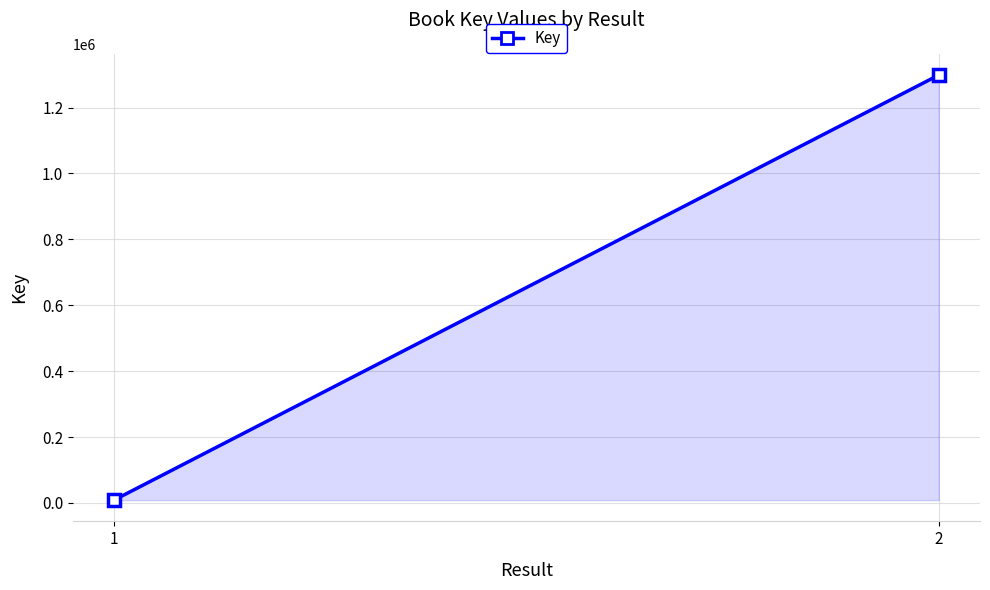

At which category does the chart reach its peak across all series?

2